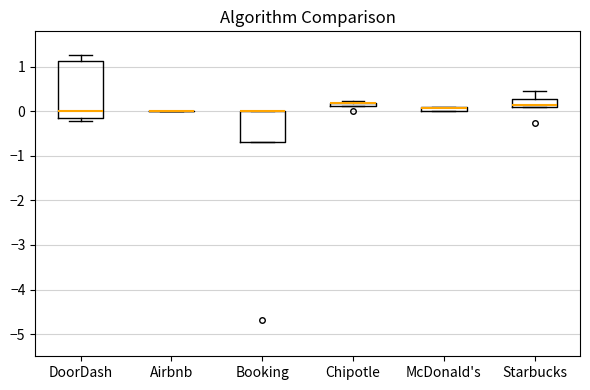

Which box is the tallest, from its lower edge to its upper edge?

DoorDash